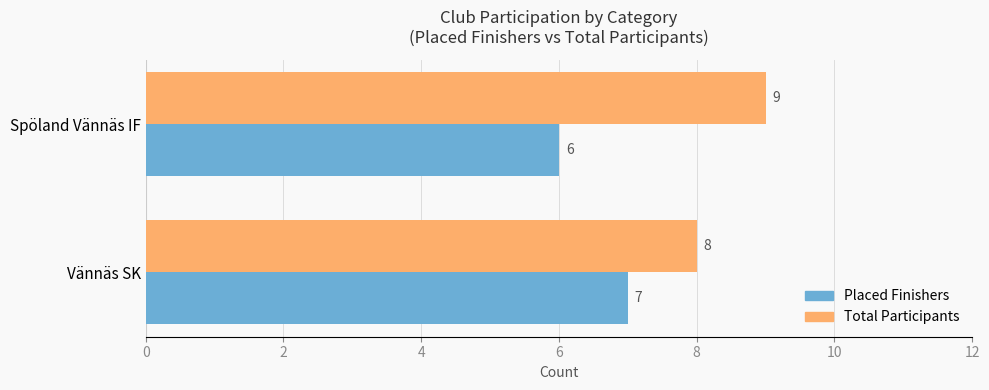

What is the maximum value shown in the chart?

9